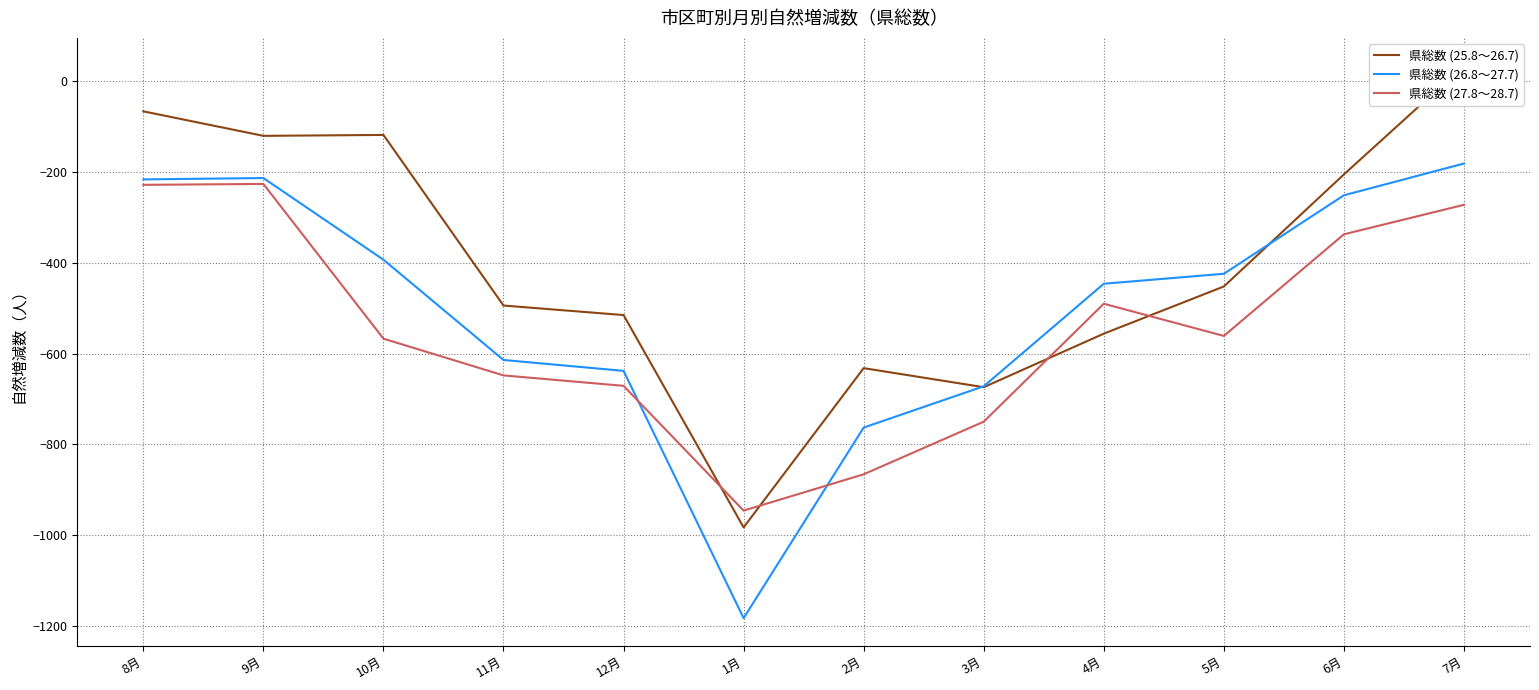

Rank the categories by 県総数 (26.8～27.7) value from lowest to highest.

1月, 2月, 3月, 12月, 11月, 4月, 5月, 10月, 6月, 8月, 9月, 7月